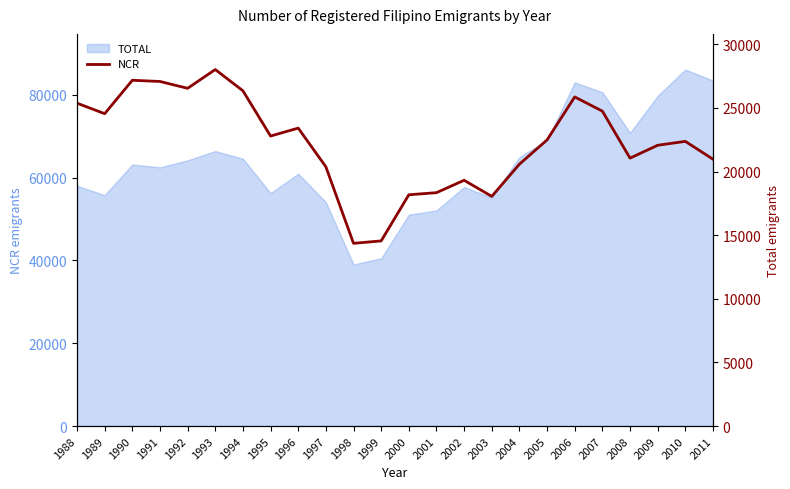

The value at 2007 is 32798. True or false?

False